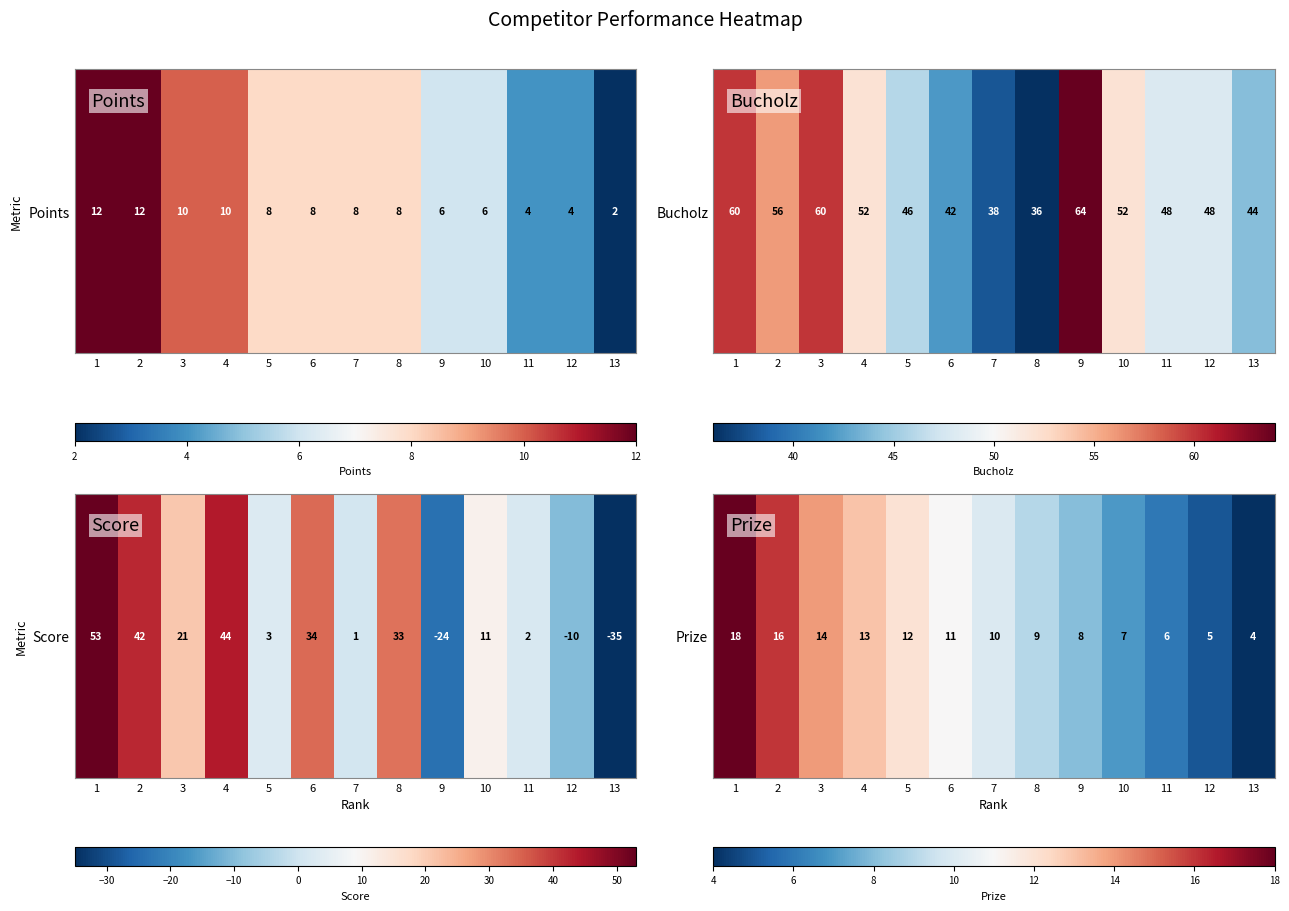

Count the number of data series in this chart.

1